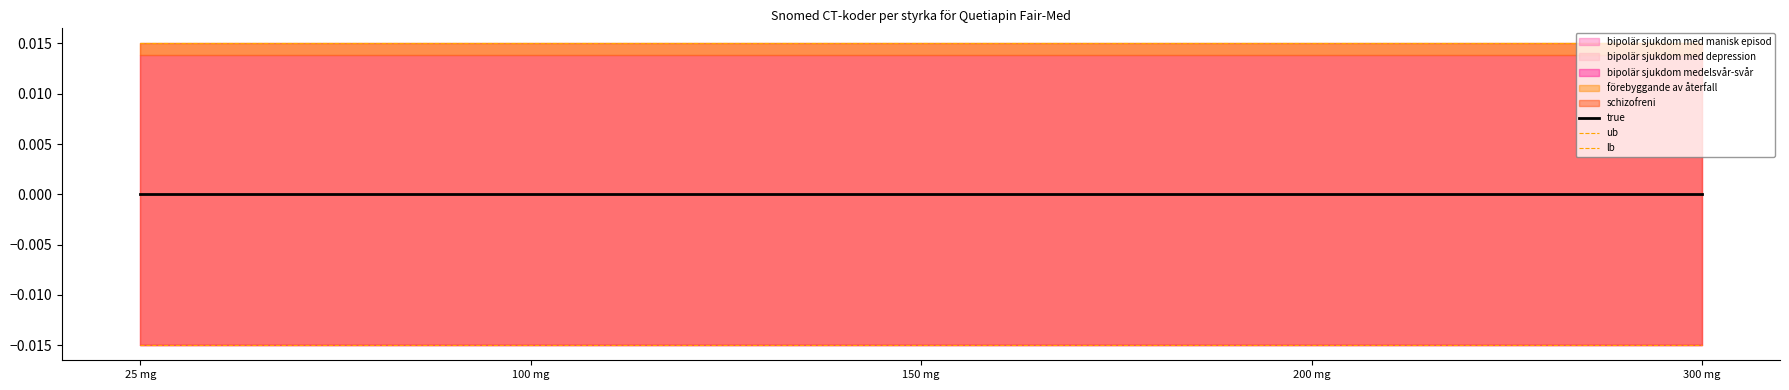

How many lines are shown in the chart?

3